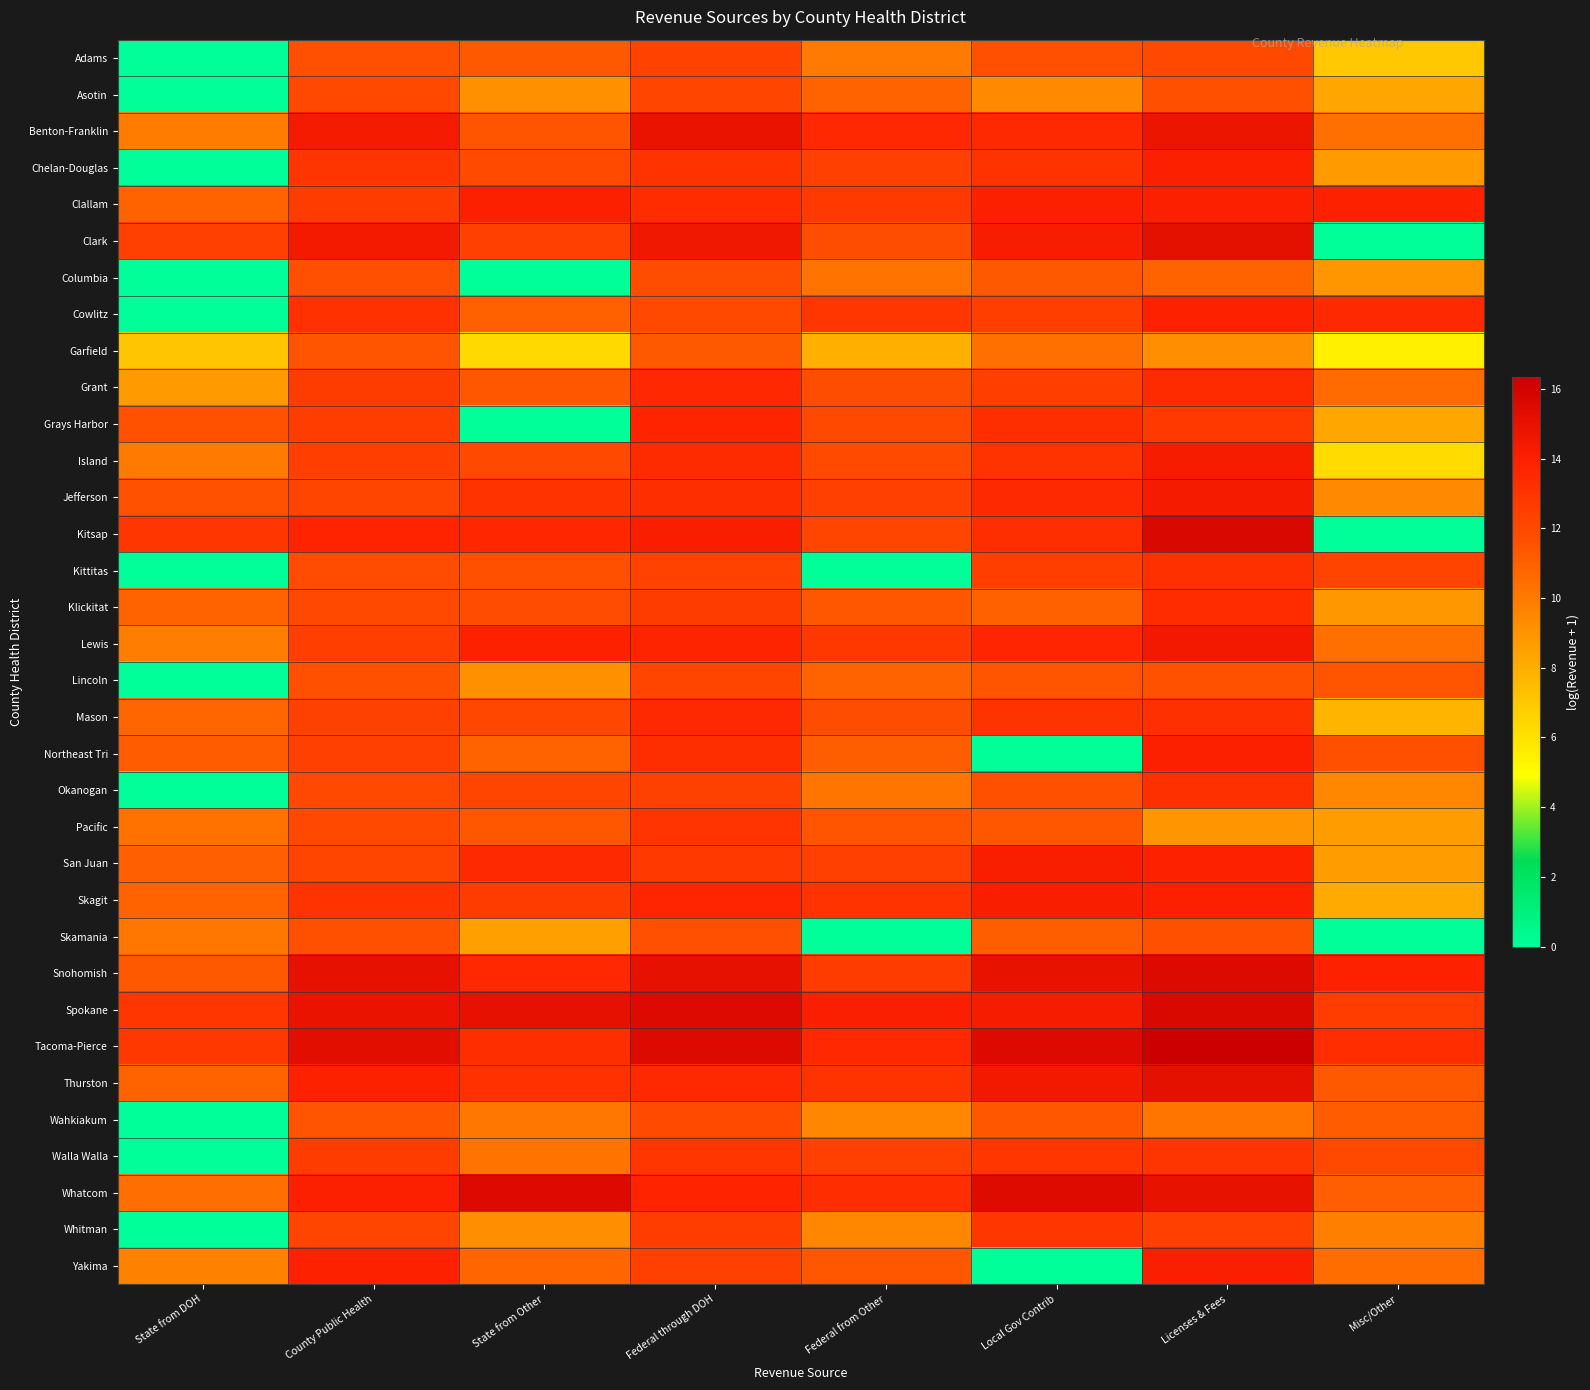

Count the number of data series in this chart.

34